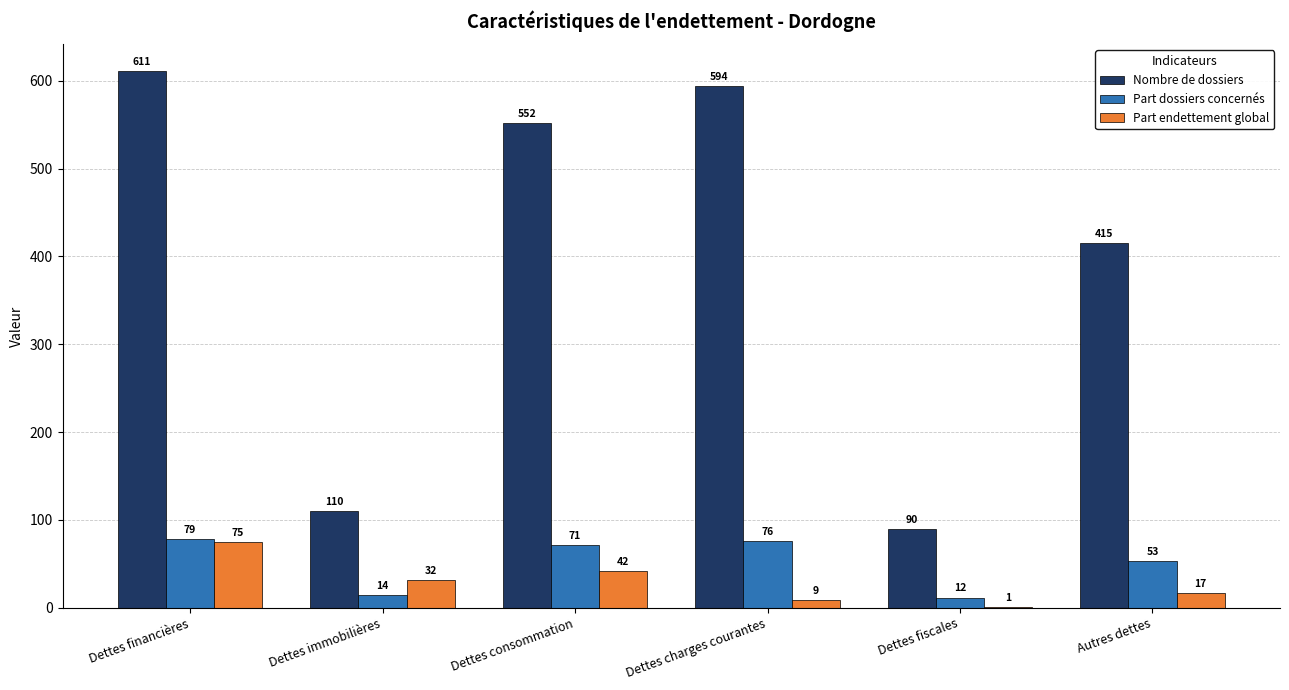

What are all the series names shown in the legend?

Nombre de dossiers, Part dossiers concernés, Part endettement global